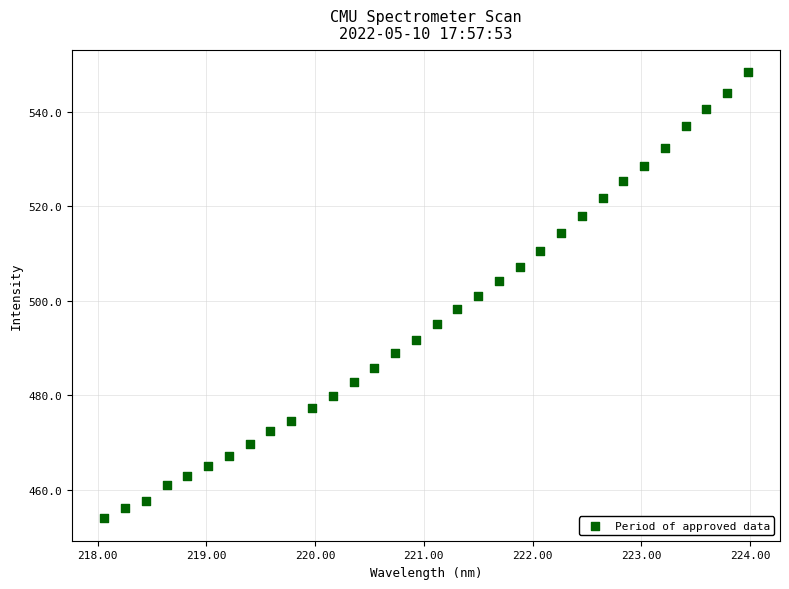

What is the range of X values (max minus min)?

5.9